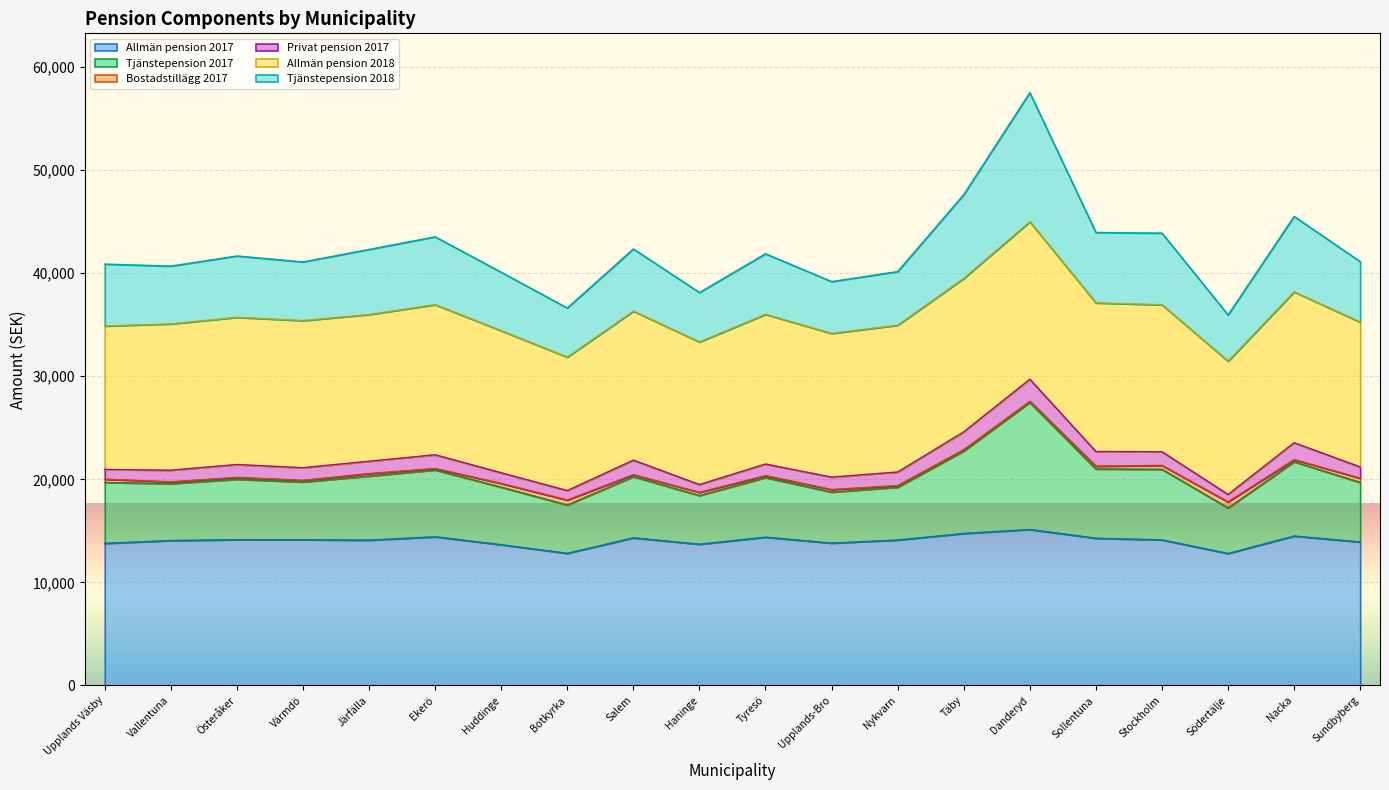

What is the approximate value of Allmän pension 2017 at Upplands Väsby?

13790.5